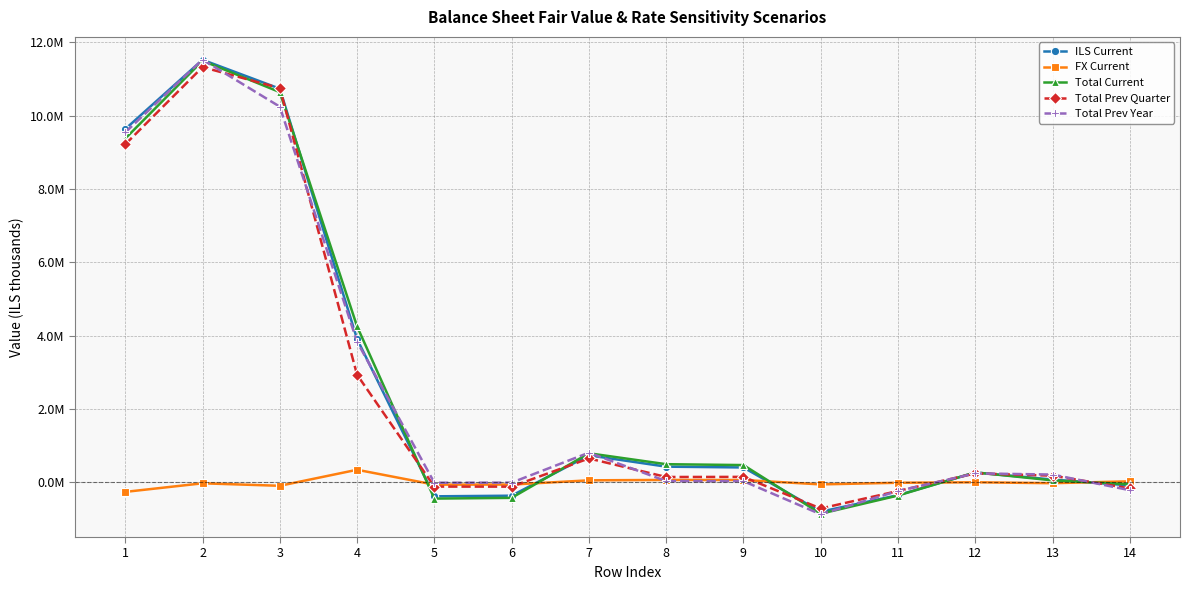

How many times do ILS Current and Total Prev Year cross each other?

8